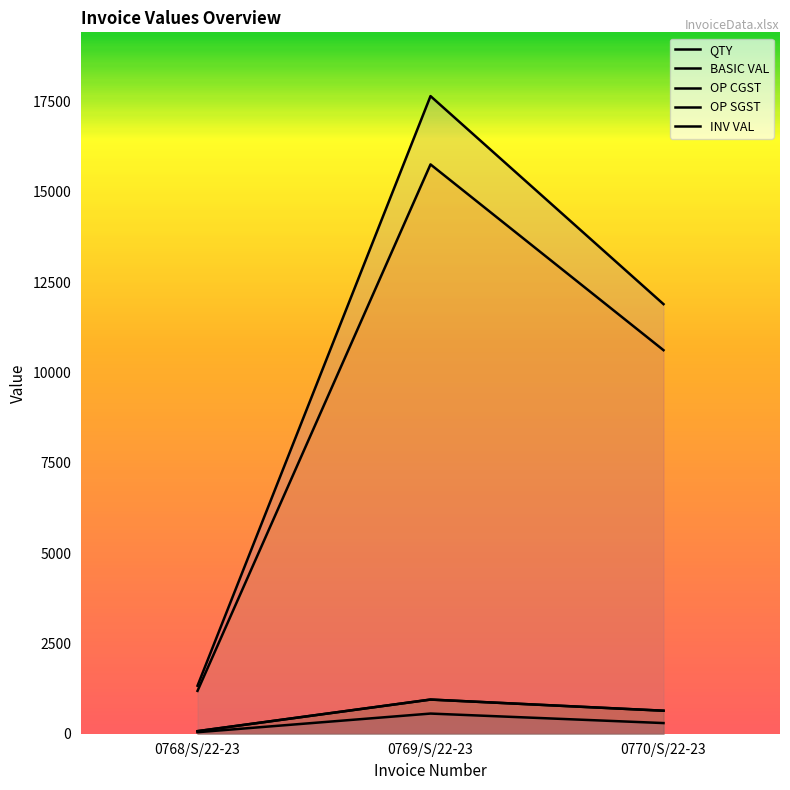

Reading right to left, what are all the values shown in this chart?

QTY: 295.0	558.0	42.0
BASIC VAL: 10620.0	15763.5	1186.5
OP CGST: 637.2	945.8	71.2
OP SGST: 637.2	945.8	71.2
INV VAL: 11894.4	17655.1	1328.9